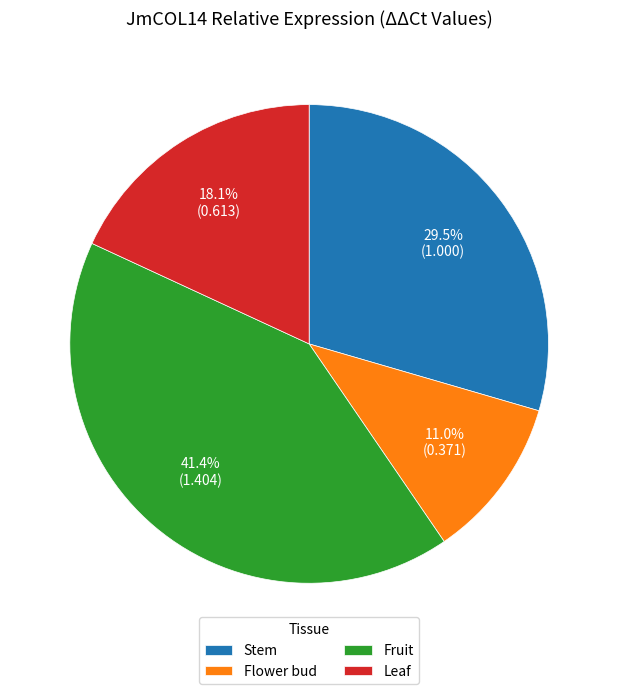

The Fruit slice represents 49% of the pie. True or false?

False